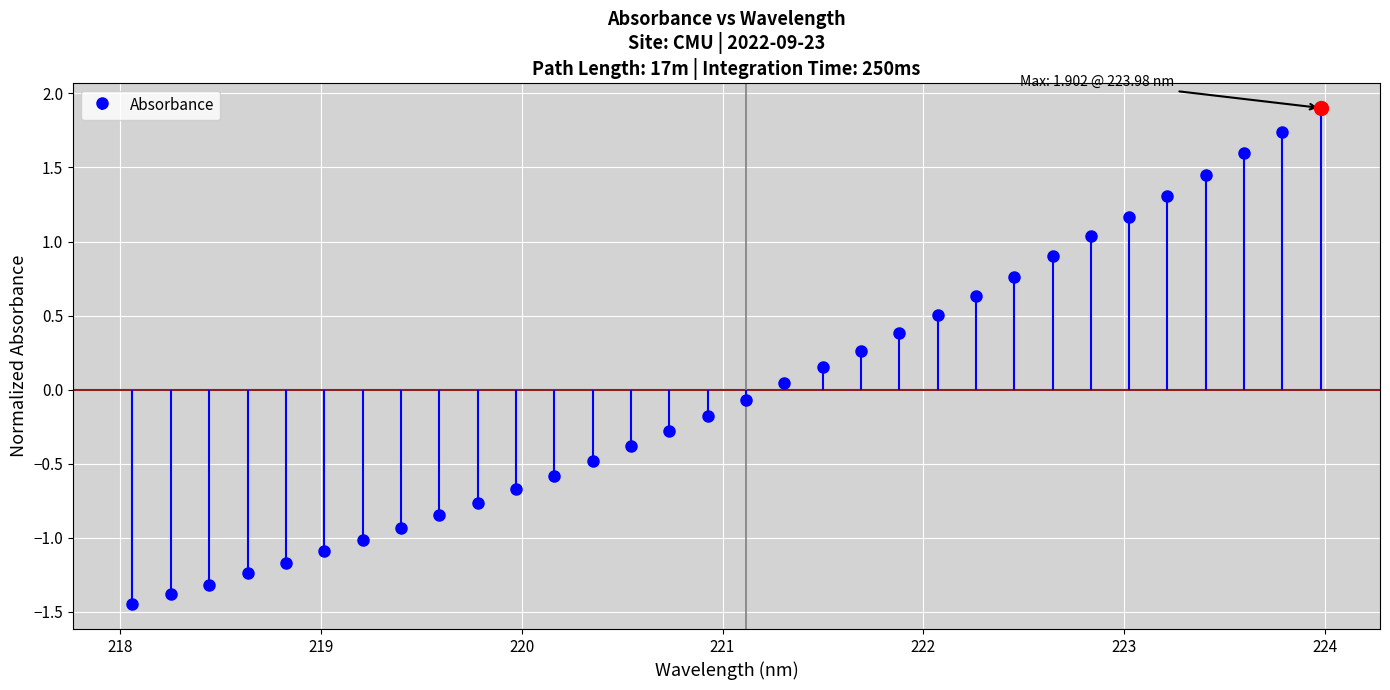

What position from the right is 220.9264?

17